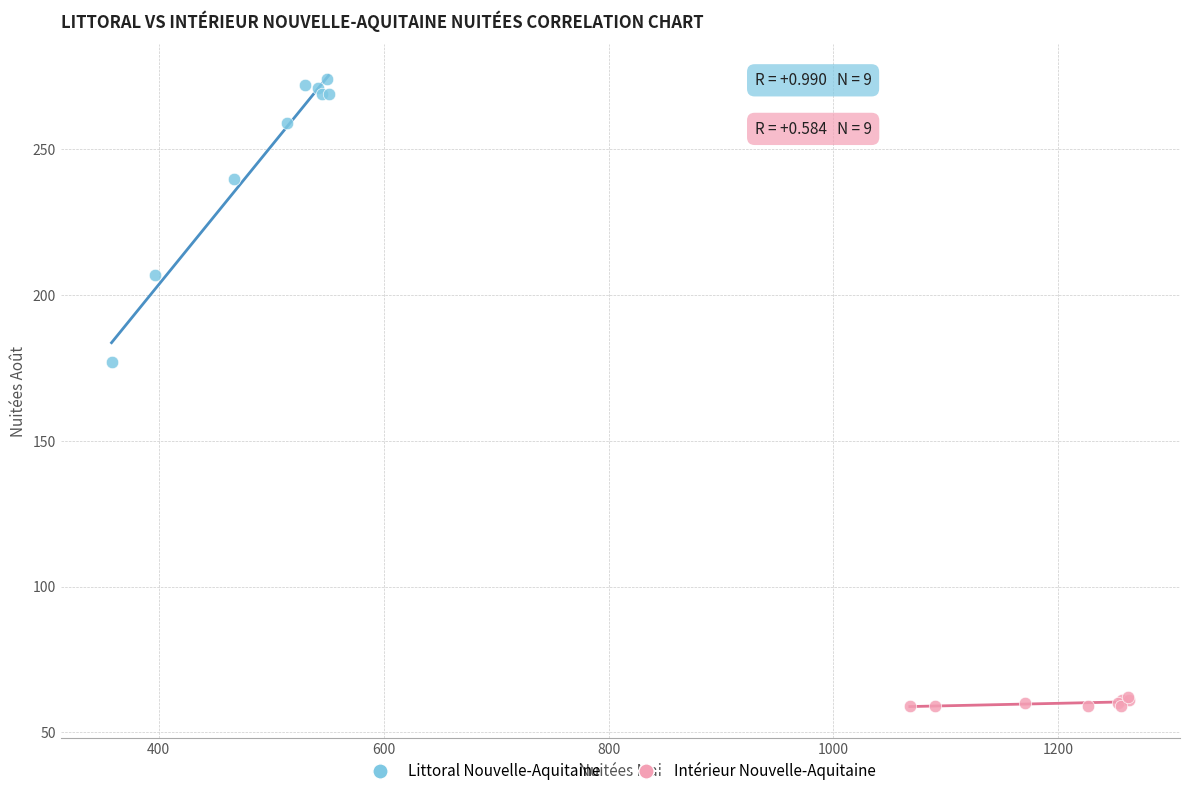

Which series reaches the minimum Y coordinate?

Intérieur Nouvelle-Aquitaine